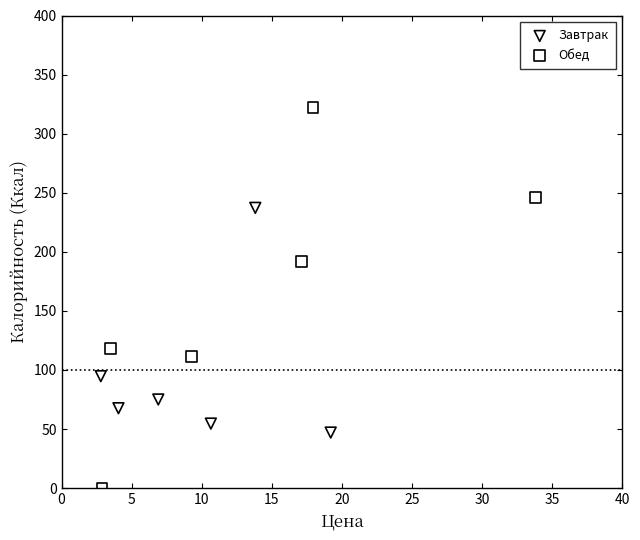

Which series has the widest spread of Y values?

Обед